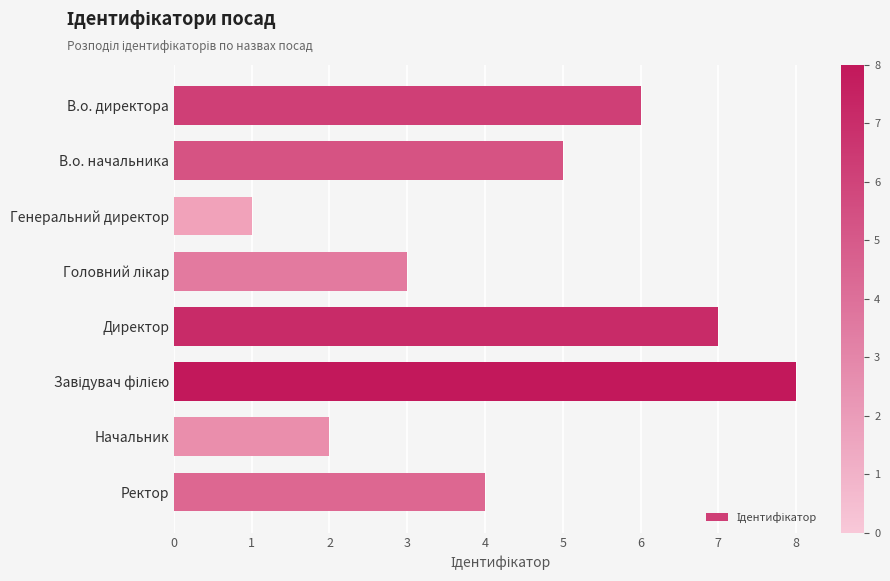

Are the bars grouped side by side (vs. stacked)?

No